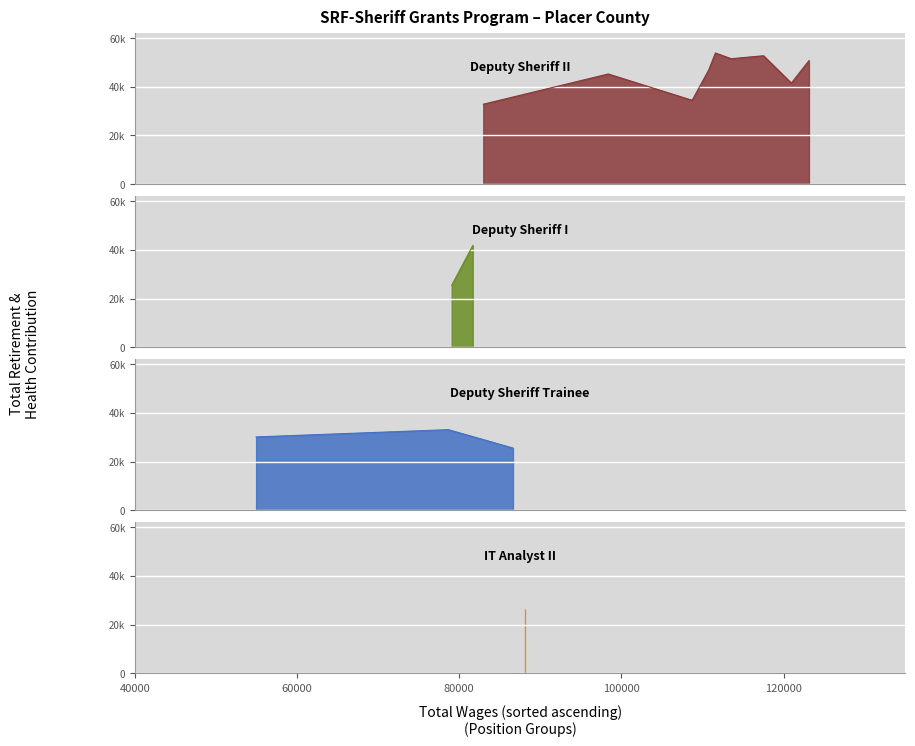

What is the value of the 6th point from the left?

46787